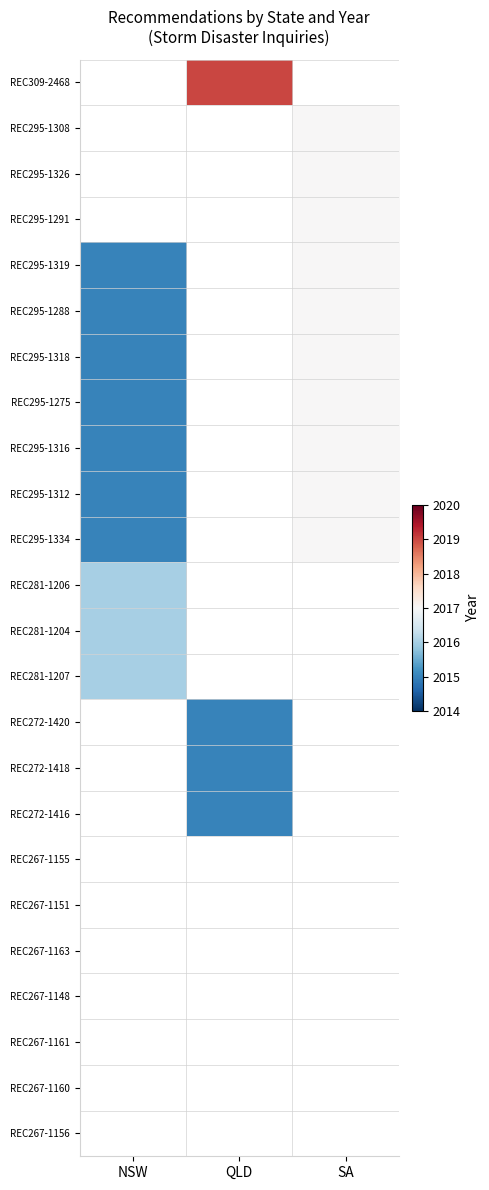

Rank the series by their average value, from lowest to highest.

REC309-2468, REC295-1308, REC295-1326, REC295-1291, REC295-1319, REC295-1288, REC295-1318, REC295-1275, REC295-1316, REC295-1312, REC295-1334, REC281-1206, REC281-1204, REC281-1207, REC272-1420, REC272-1418, REC272-1416, REC267-1155, REC267-1151, REC267-1163, REC267-1148, REC267-1161, REC267-1160, REC267-1156